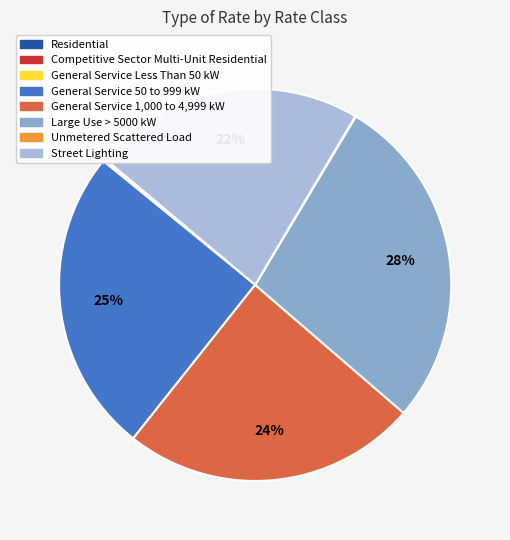

Does any single category account for the majority?

No